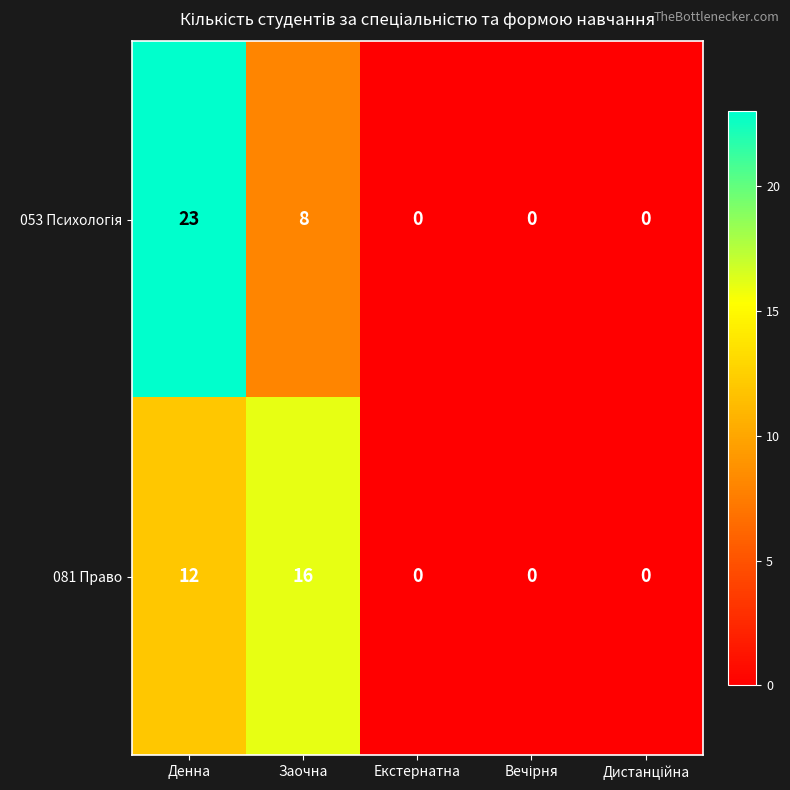

What is the maximum value shown in the chart?

23